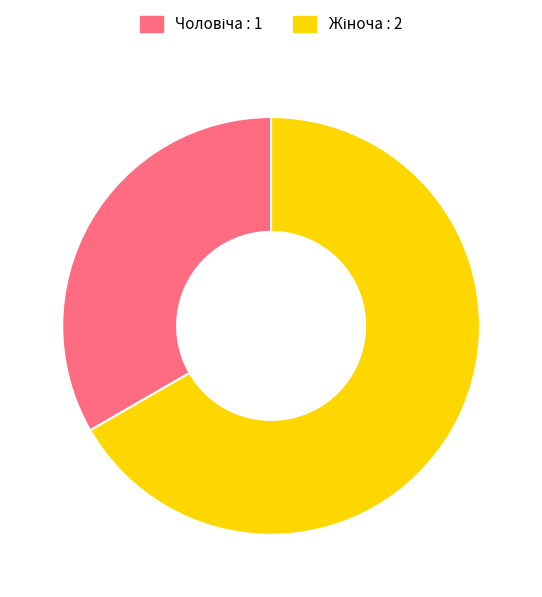

Count the number of slices in the pie.

2